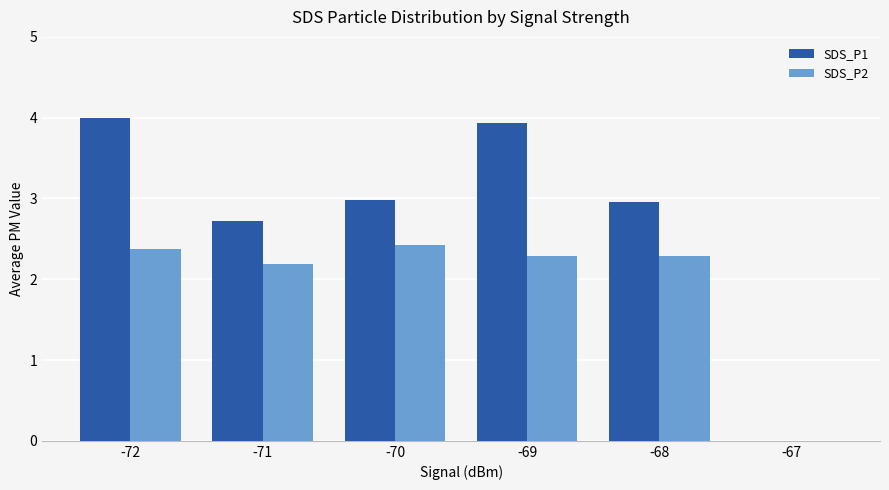

The SDS_P2 series shows 2.4 at -70. True or false?

True